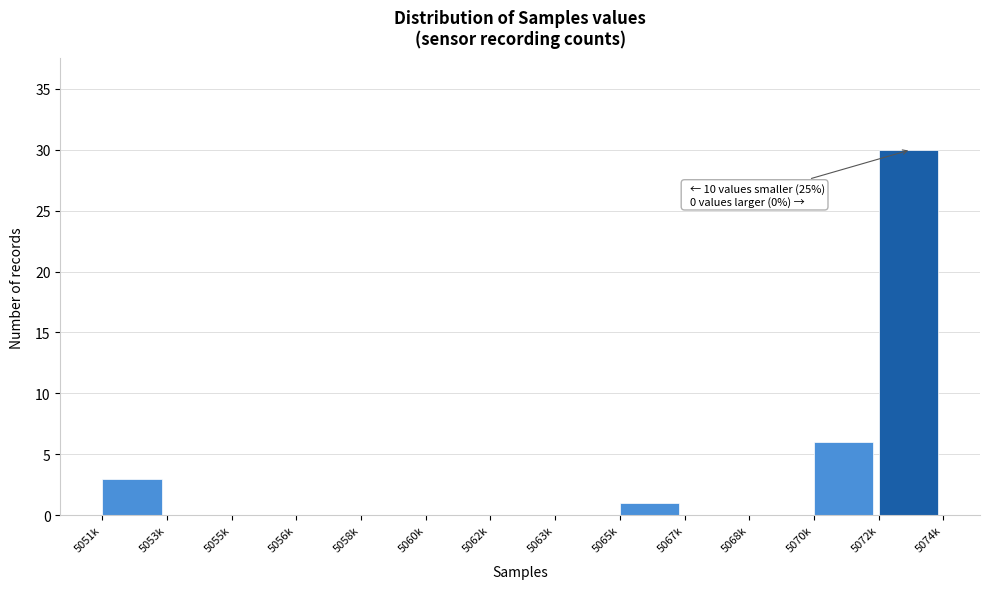

Reading right to left, what are all the values shown in this chart?

5072k=30	5070k=6	5068k=0	5067k=0	5065k=1	5063k=0	5062k=0	5060k=0	5058k=0	5056k=0	5055k=0	5053k=0	5051k=3